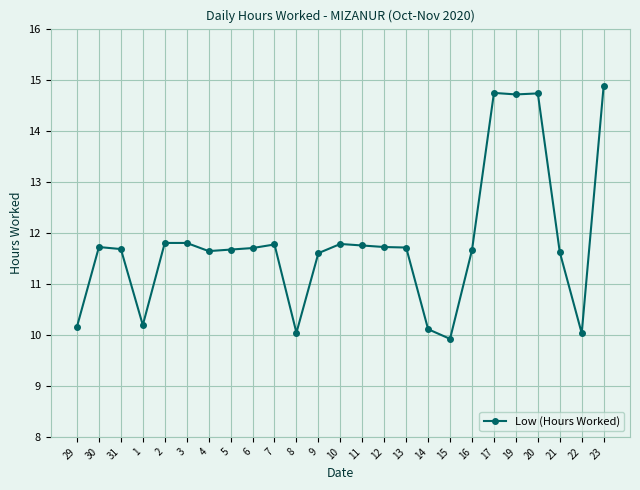

How many data points are less than 11?

6